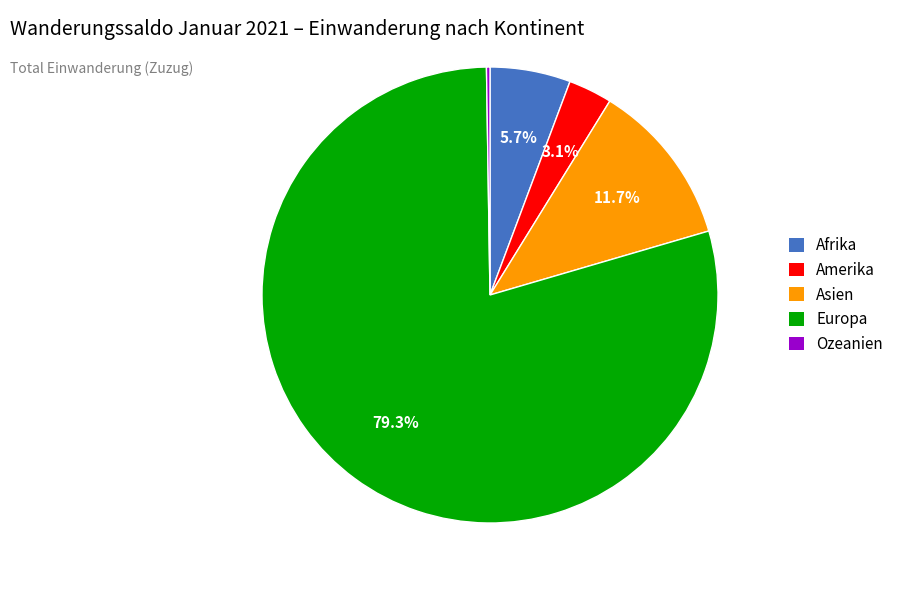

Does Afrika represent more than half of the total?

No